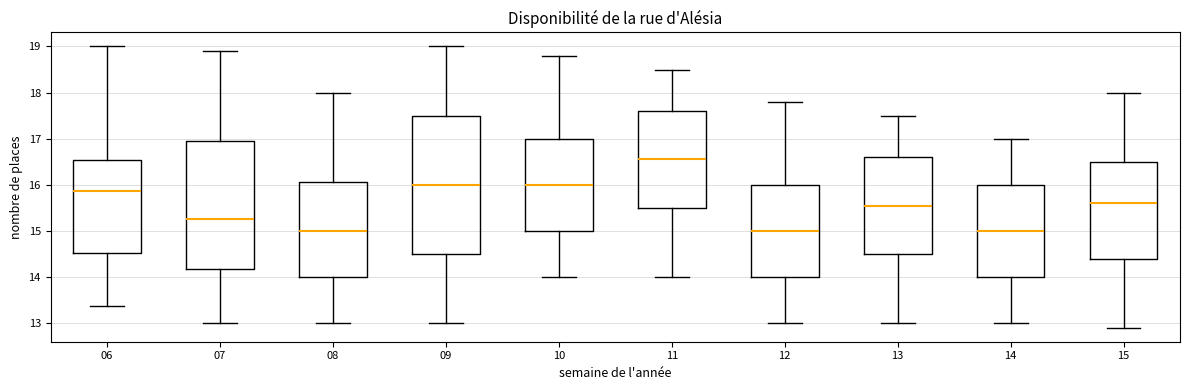

Where does the median line of the box at x = 12 sit on the y-axis? The values are not printed on the chart, so give them approximately, as read against the axis.

15.0